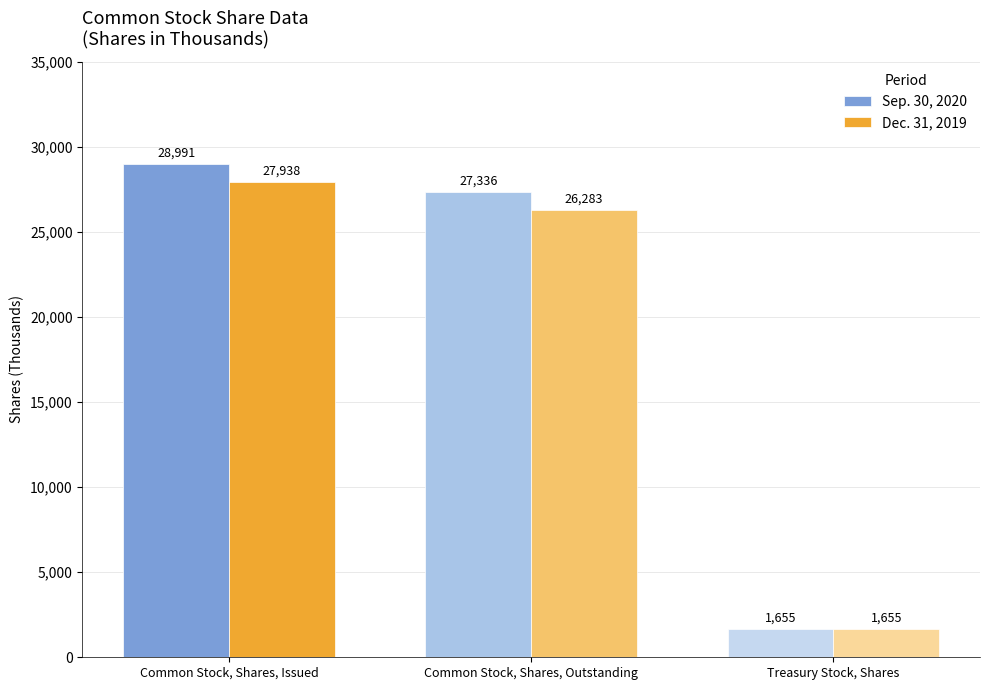

What position from the left is Common Stock, Shares, Issued?

1